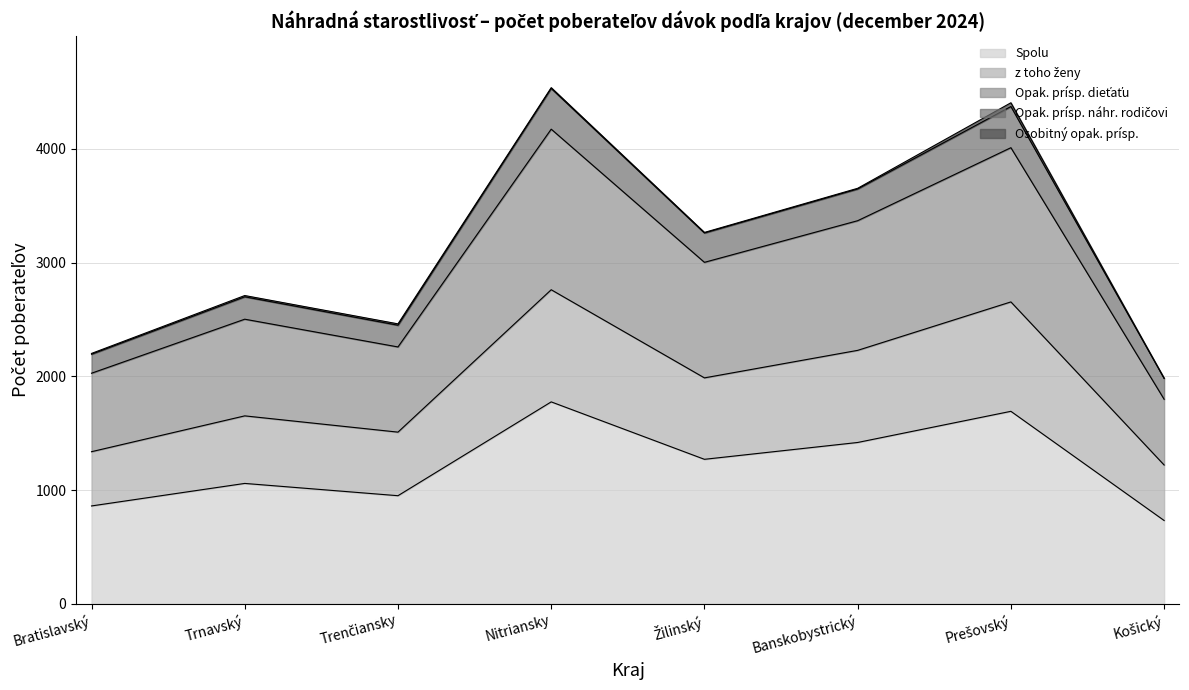

At how many categories does at least one series exceed 2321?

6